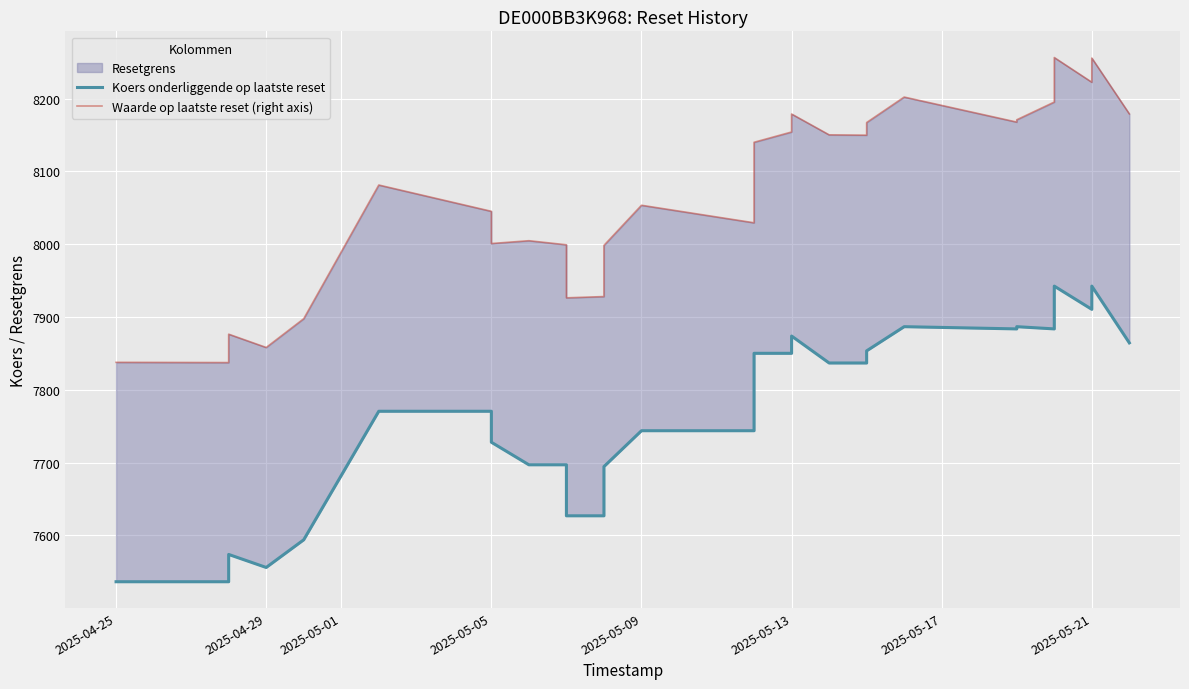

What is the value of the Koers onderliggende op laatste reset point at the 32nd from the left?

7864.4